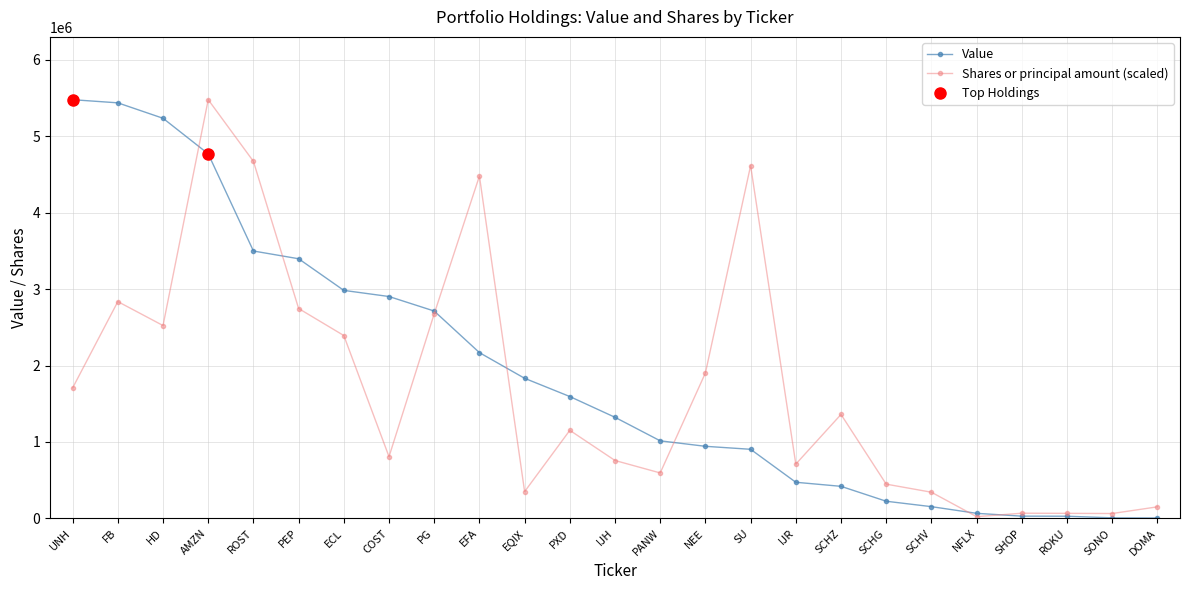

Where does the Shares or principal amount (scaled) series first go above 1152112?

UNH